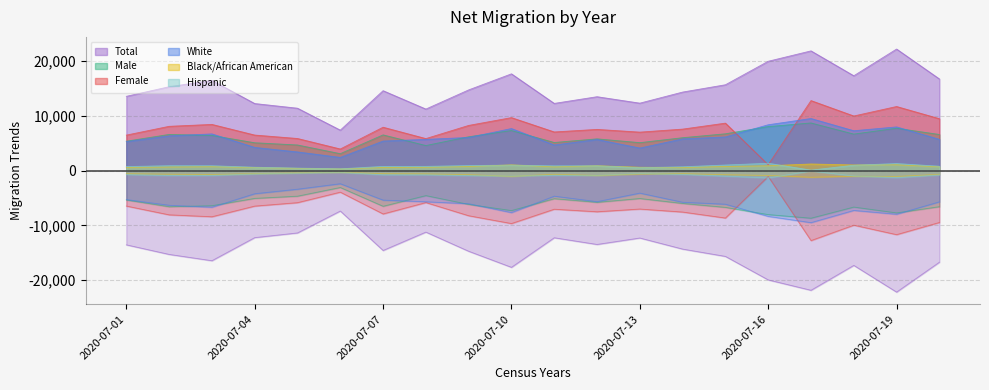

How many lines are shown in the chart?

6